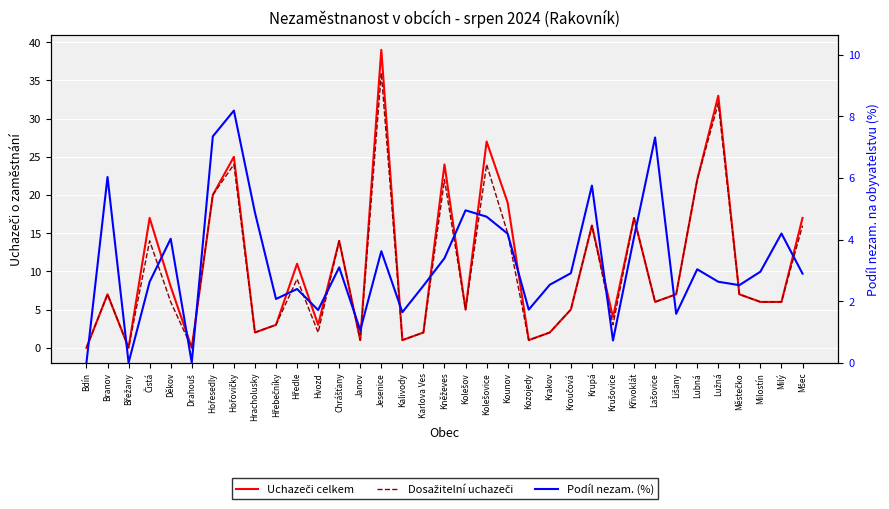

Reading right to left, extract all data points from this chart.

Uchazeči celkem: Mšec=17.0	Milý=6.0	Milostín=6.0	Městečko=7.0	Lužná=33.0	Lubná=22.0	Lišany=7.0	Lašovice=6.0	Křivoklát=17.0	Krušovice=4.0	Krupá=16.0	Kroučová=5.0	Krakov=2.0	Kozojedy=1.0	Kounov=19.0	Kolešovice=27.0	Kolešov=5.0	Kněževes=24.0	Karlova Ves=2.0	Kalivody=1.0	Jesenice=39.0	Janov=1.0	Chrášťany=14.0	Hvozd=3.0	Hředle=11.0	Hřebečníky=3.0	Hracholusky=2.0	Hořovičky=25.0	Hořesedly=20.0	Drahouš=0.0	Děkov=8.0	Čistá=17.0	Břežany=0.0	Branov=7.0	Bdín=0.0
Dosažitelní uchazeči: Mšec=16.0	Milý=6.0	Milostín=6.0	Městečko=7.0	Lužná=32.0	Lubná=22.0	Lišany=7.0	Lašovice=6.0	Křivoklát=17.0	Krušovice=3.0	Krupá=16.0	Kroučová=5.0	Krakov=2.0	Kozojedy=1.0	Kounov=15.0	Kolešovice=24.0	Kolešov=5.0	Kněževes=22.0	Karlova Ves=2.0	Kalivody=1.0	Jesenice=36.0	Janov=1.0	Chrášťany=14.0	Hvozd=2.0	Hředle=9.0	Hřebečníky=3.0	Hracholusky=2.0	Hořovičky=24.0	Hořesedly=20.0	Drahouš=0.0	Děkov=6.0	Čistá=14.0	Břežany=0.0	Branov=7.0	Bdín=0.0
Podíl nezam. (%): Mšec=2.9	Milý=4.2	Milostín=3.0	Městečko=2.5	Lužná=2.6	Lubná=3.0	Lišany=1.6	Lašovice=7.3	Křivoklát=4.1	Krušovice=0.7	Krupá=5.8	Kroučová=2.9	Krakov=2.5	Kozojedy=1.7	Kounov=4.2	Kolešovice=4.7	Kolešov=5.0	Kněževes=3.4	Karlova Ves=2.5	Kalivody=1.6	Jesenice=3.6	Janov=1.1	Chrášťany=3.1	Hvozd=1.7	Hředle=2.4	Hřebečníky=2.1	Hracholusky=4.9	Hořovičky=8.2	Hořesedly=7.4	Drahouš=0.0	Děkov=4.0	Čistá=2.6	Břežany=0.0	Branov=6.0	Bdín=0.0